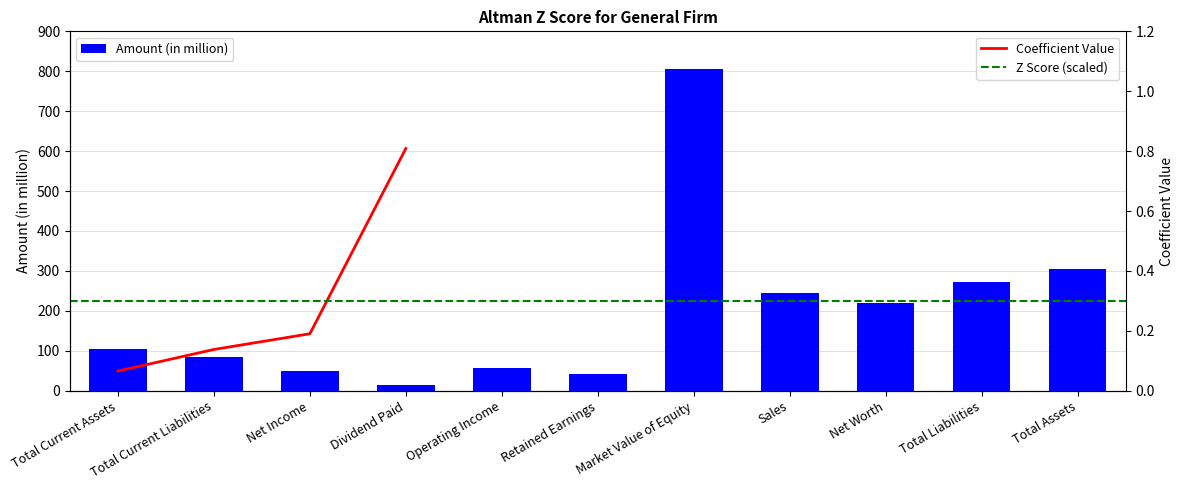

What is the average value?

200